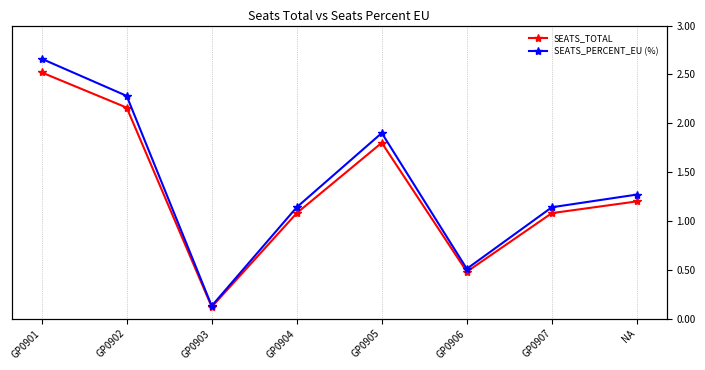

Does the chart have visible grid lines?

Yes